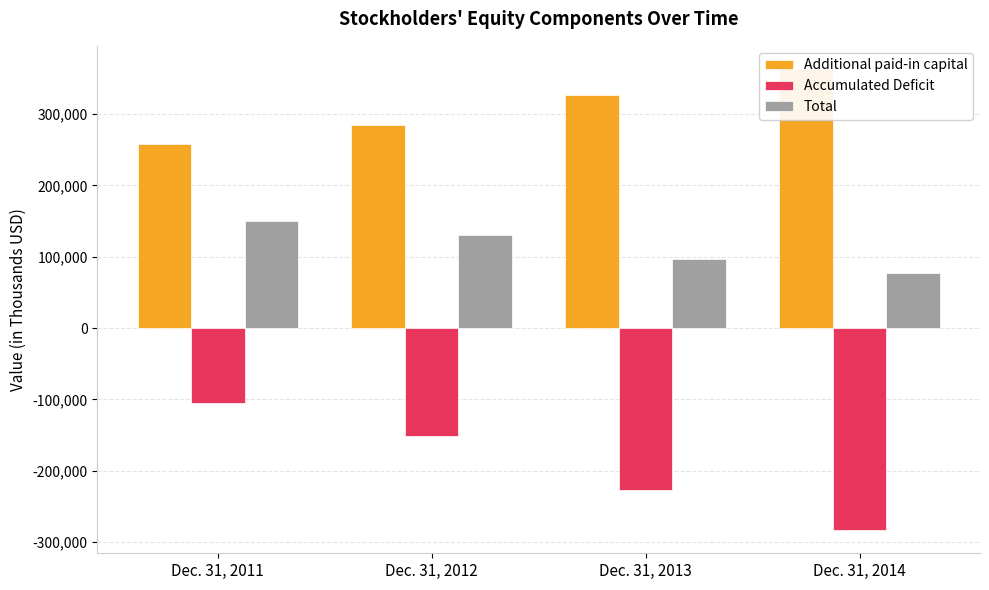

Rank the categories by Total value from highest to lowest.

Dec. 31, 2011, Dec. 31, 2012, Dec. 31, 2013, Dec. 31, 2014